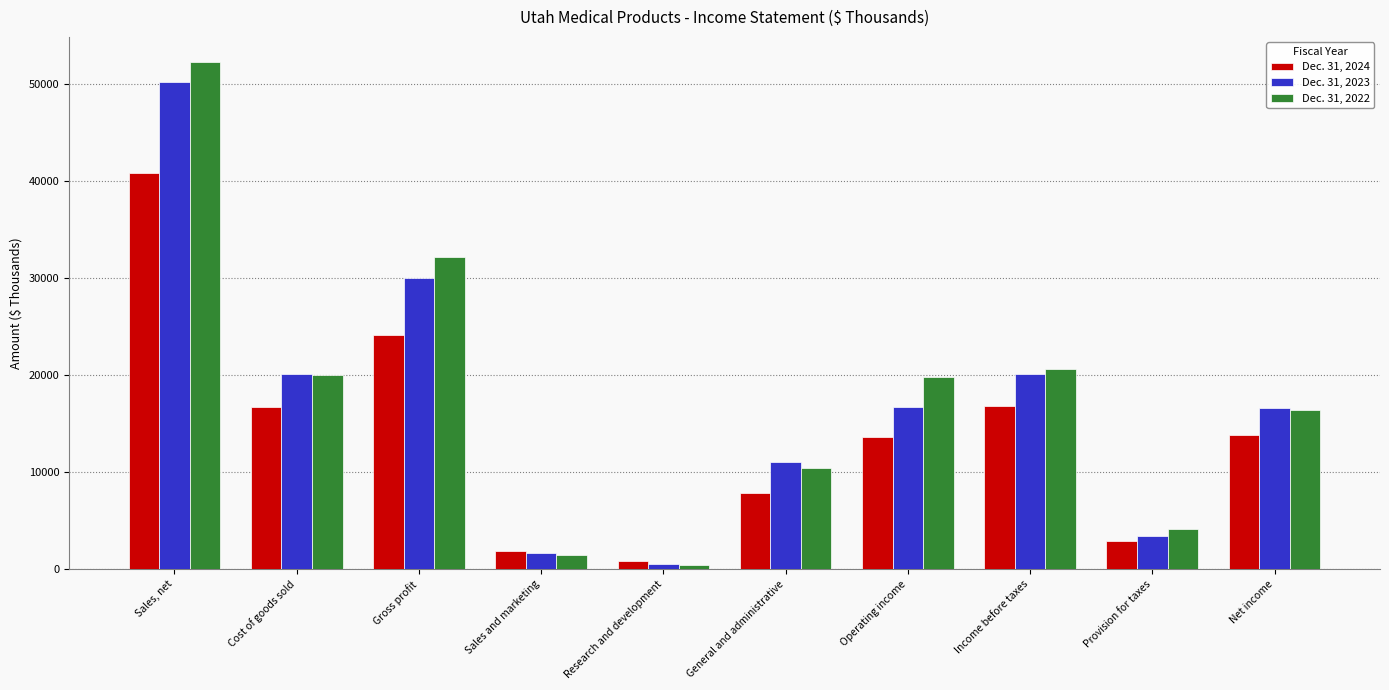

The Dec. 31, 2023 series shows 50224 at Sales, net. True or false?

True